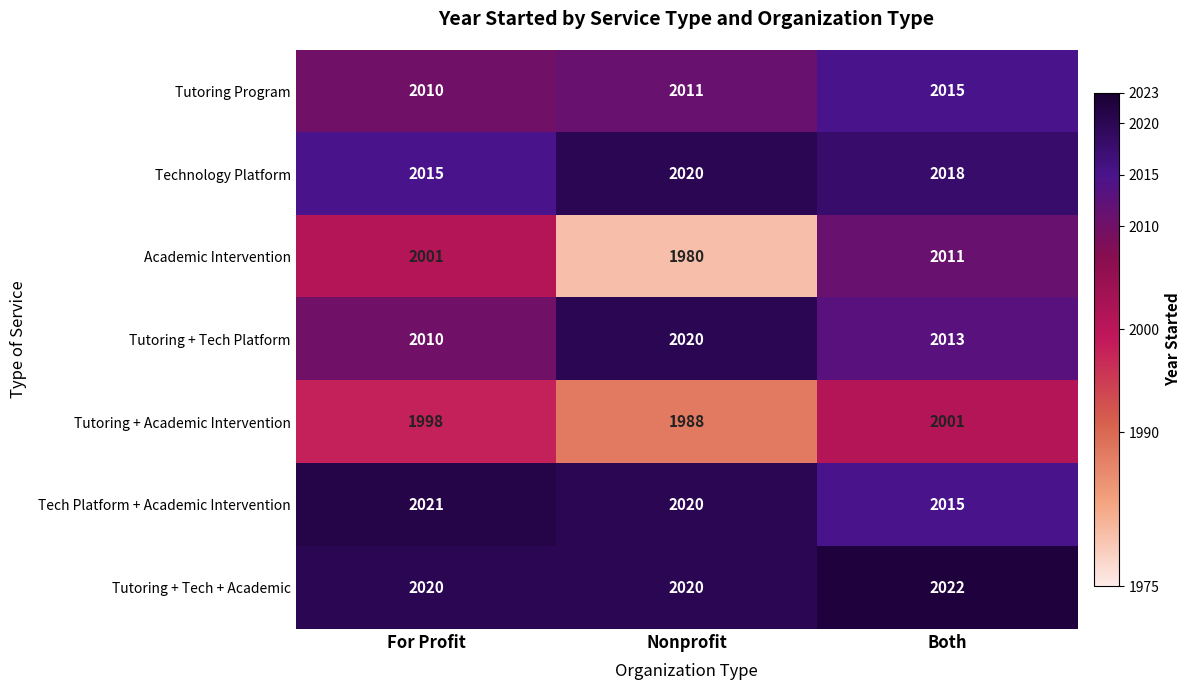

How many data points does each series have?

3